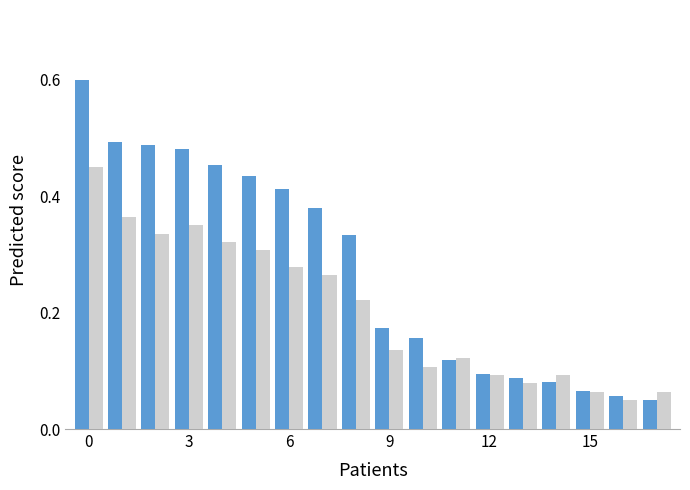

What is the greatest value displayed?

0.6